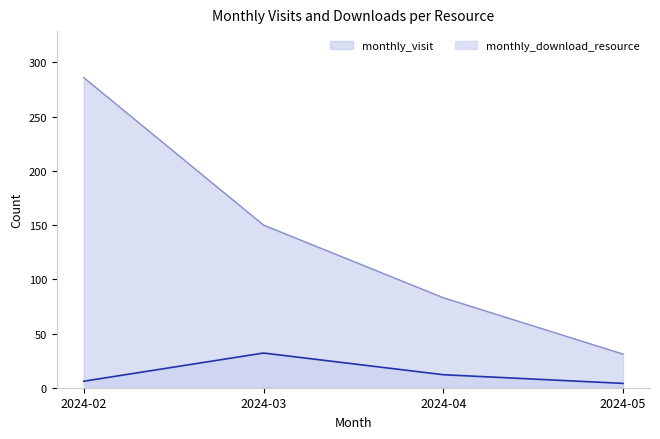

In monthly_download_resource, how many points are higher than both neighbors (excluding endpoints)?

1